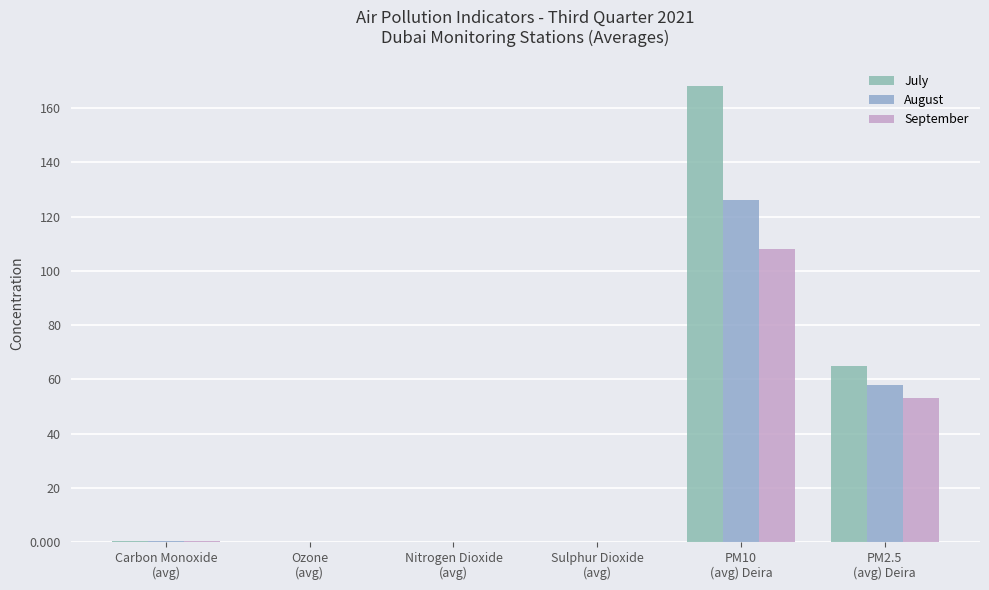

Are the bars grouped side by side (vs. stacked)?

Yes